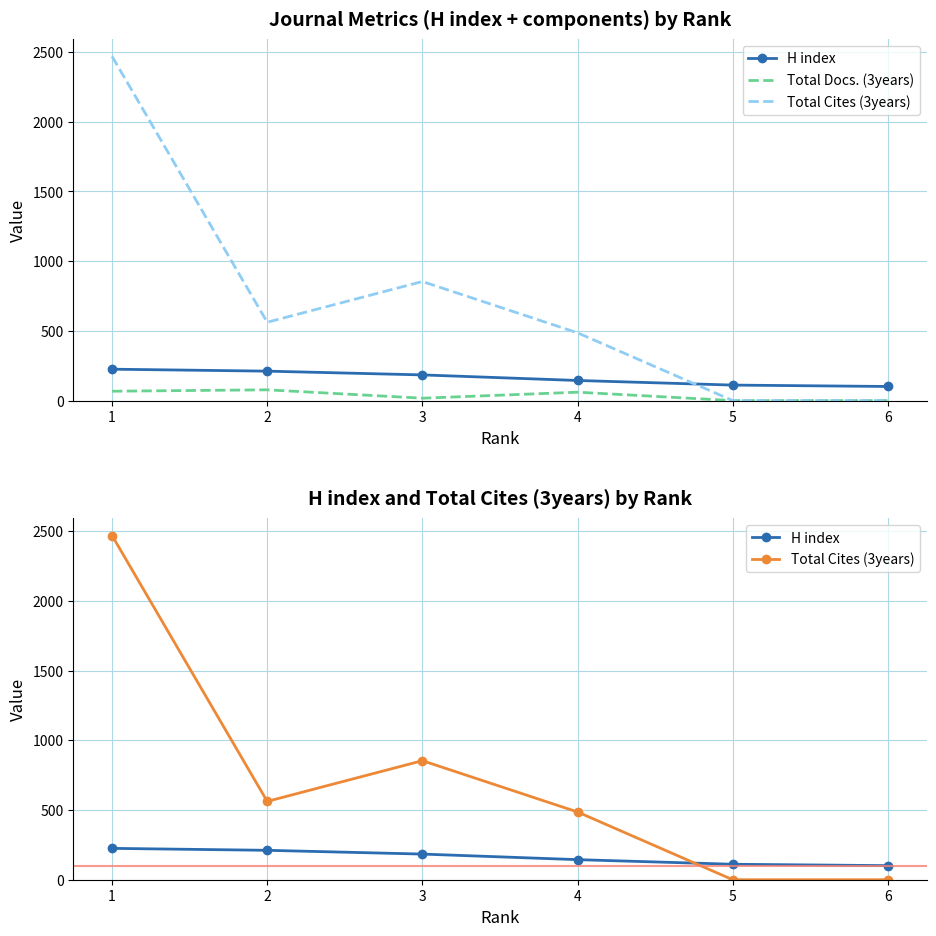

At which category is the sum across all series the highest?

1